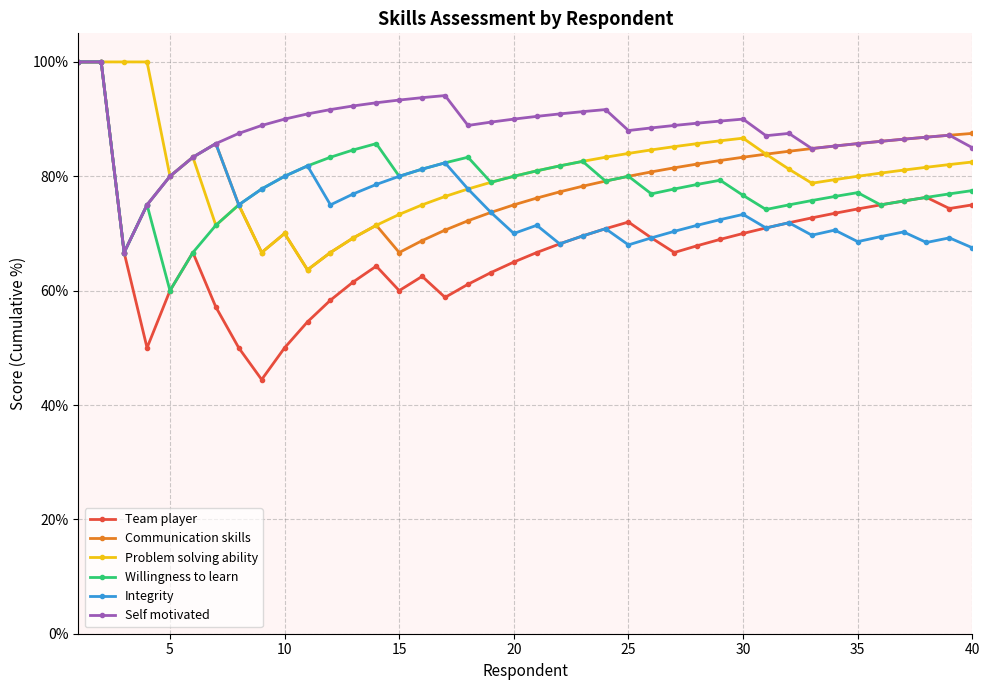

How many lines are shown in the chart?

6